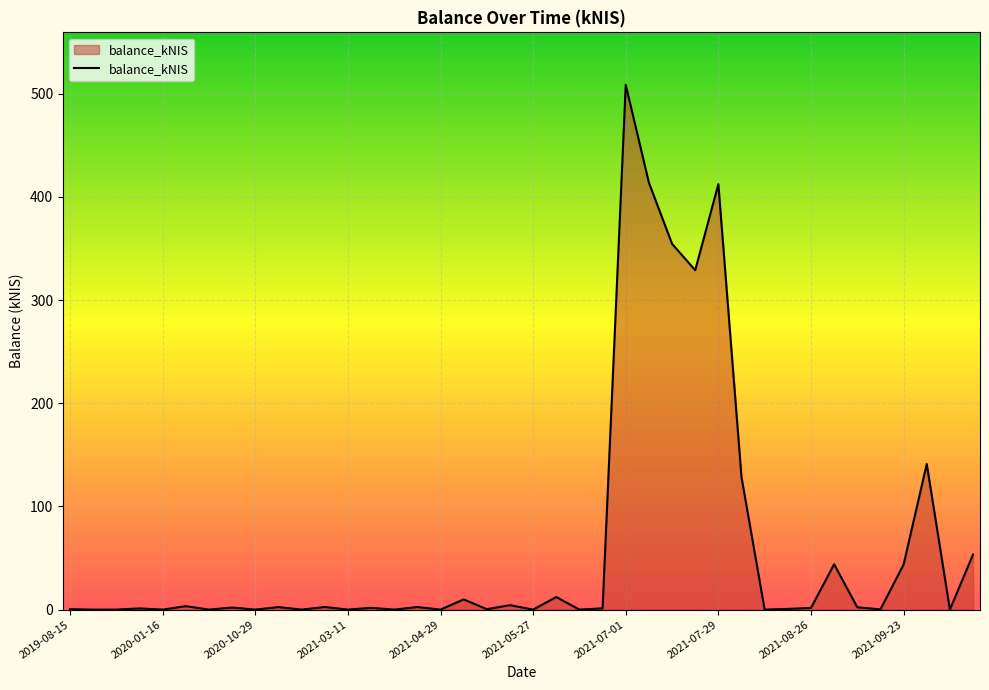

What is the difference between the maximum and minimum values?

508.7